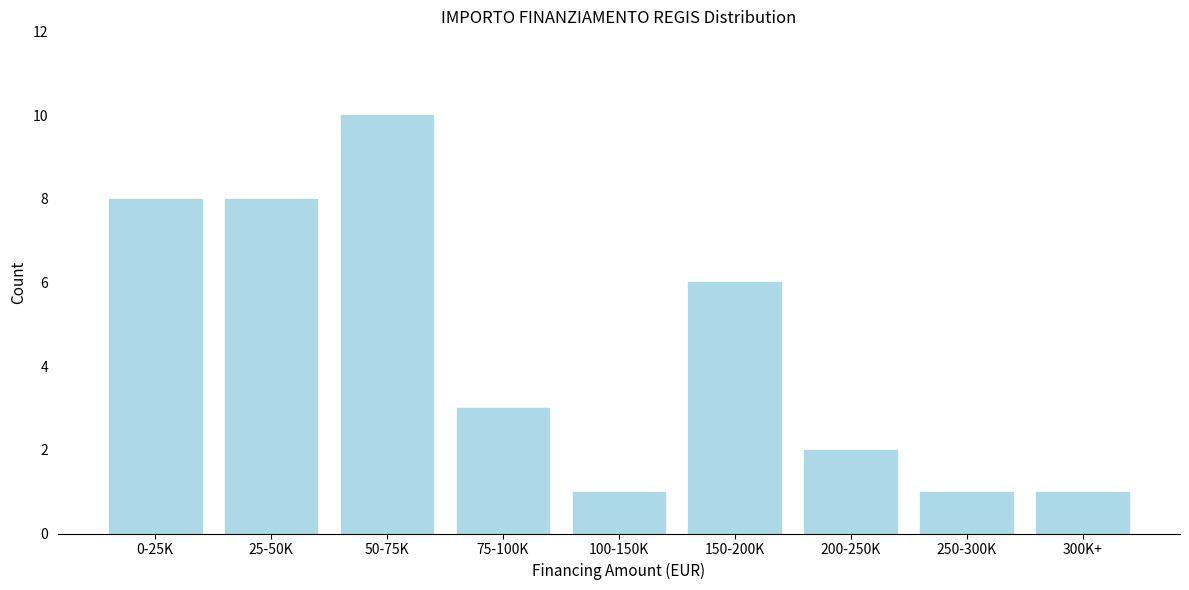

Reading left to right, what are all the values shown in this chart?

0-25K=8	25-50K=8	50-75K=10	75-100K=3	100-150K=1	150-200K=6	200-250K=2	250-300K=1	300K+=1